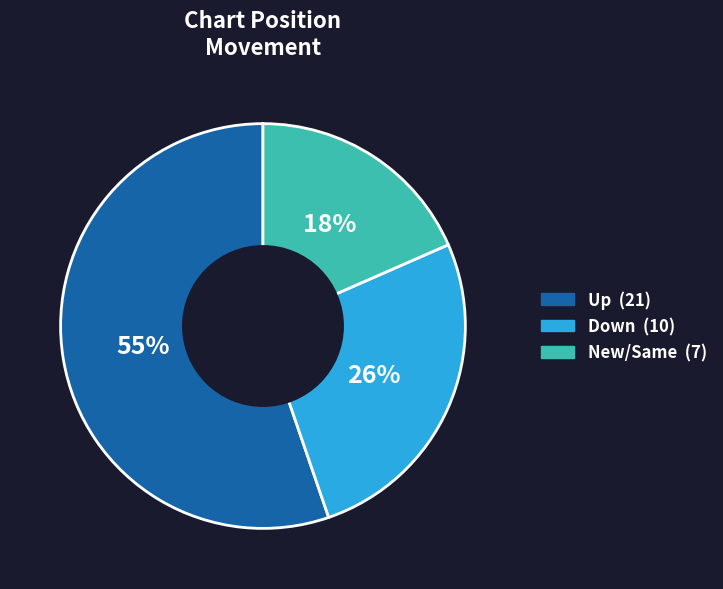

Is there a majority slice in this chart?

Yes